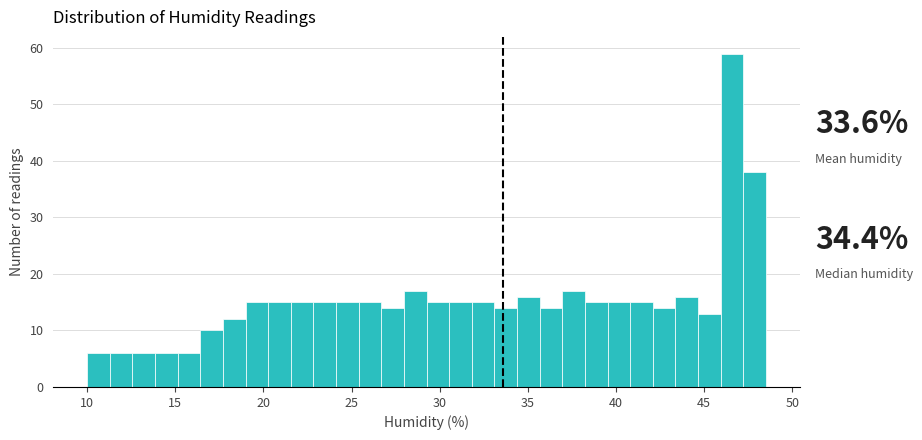

Around what value on the x-axis is the tallest bar? Give the approximate position of its centre, as read against the axis.

46.5